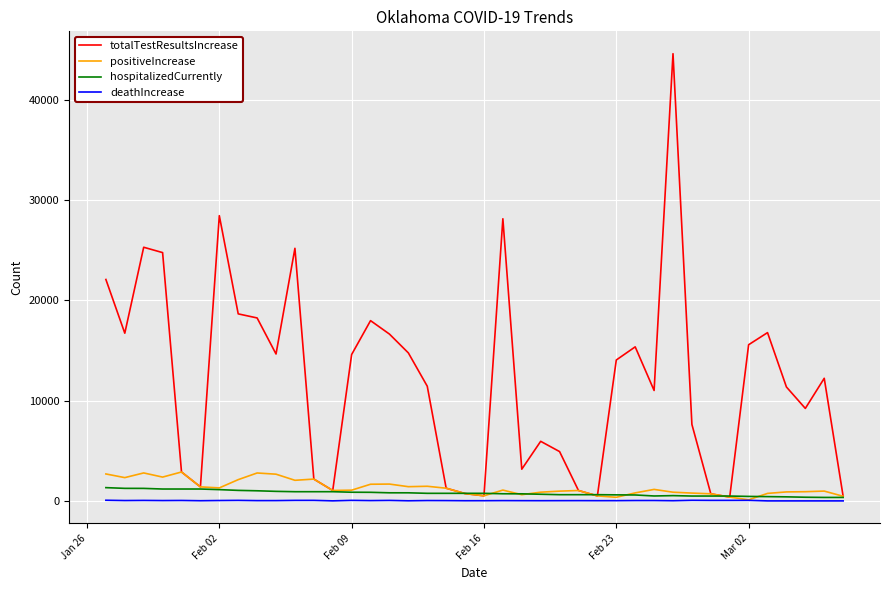

What is the maximum value shown in the chart?

44566